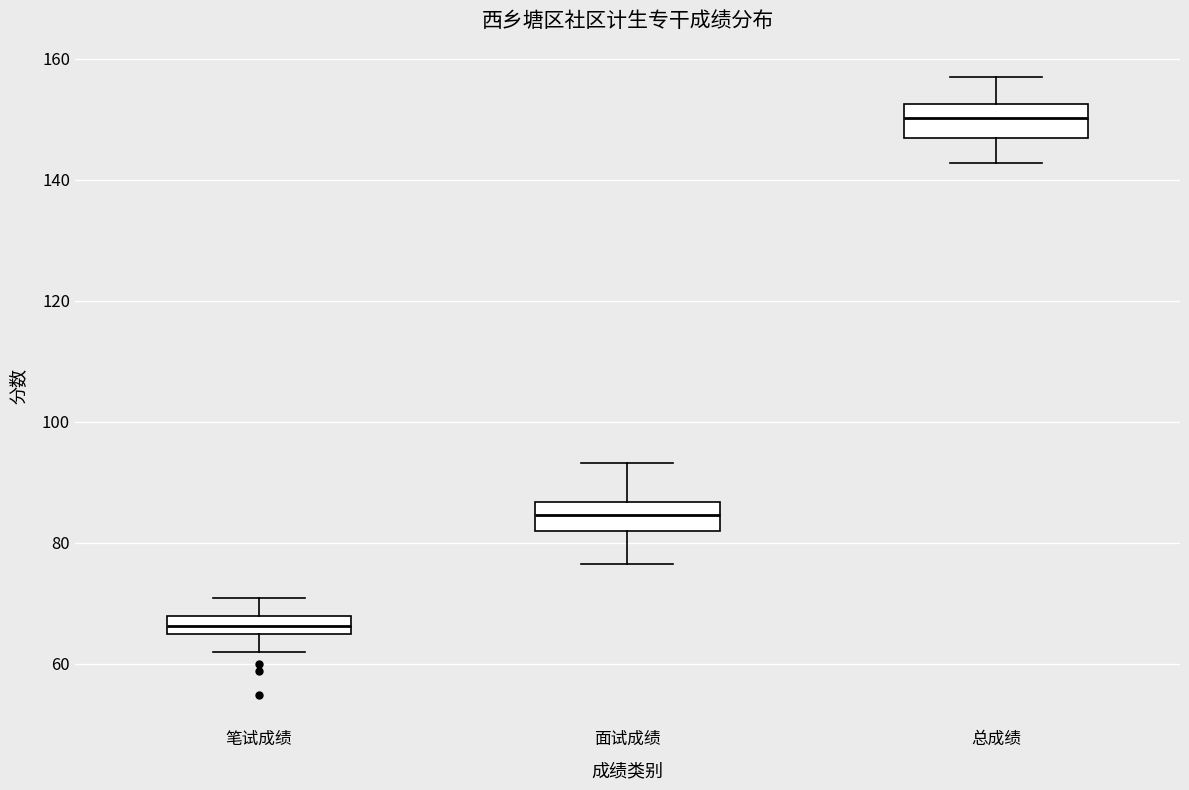

Which box has the highest median line?

总成绩